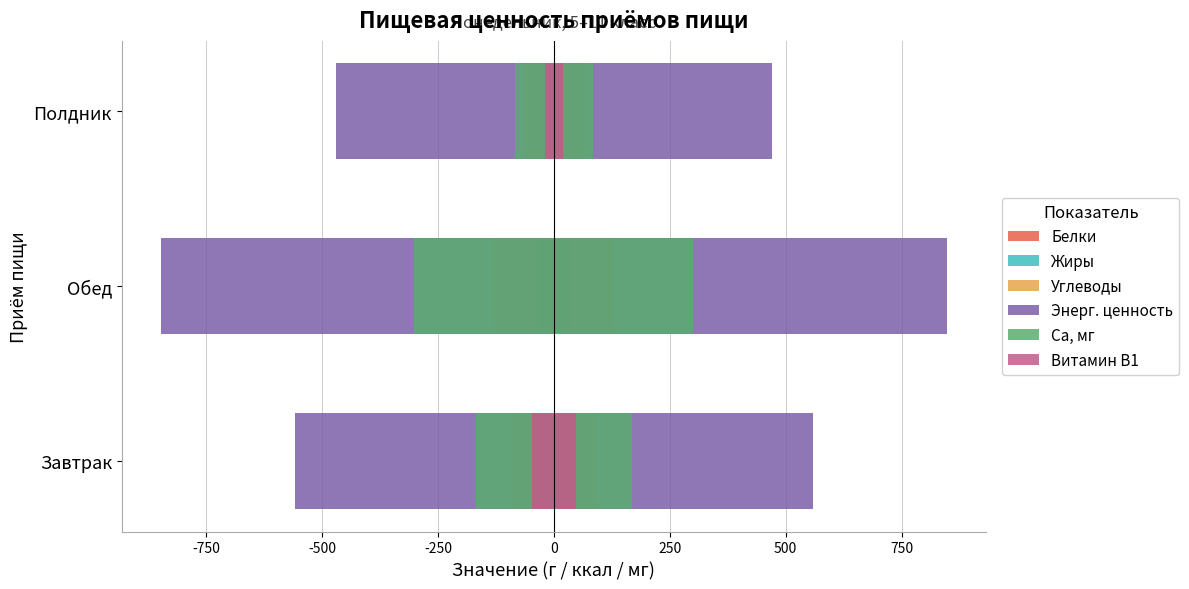

Reading left to right, list all the values displayed in this chart.

Белки: 14.7	32.3	17.8
Жиры: 17.1	35.2	9.8
Углеводы: 88.1	129.3	62.1
Энерг. ценность: 559.3	847.4	470.4
Са, мг: 168.2	300.9	84.0
Витамин В1: 46.7	0.6	19.3